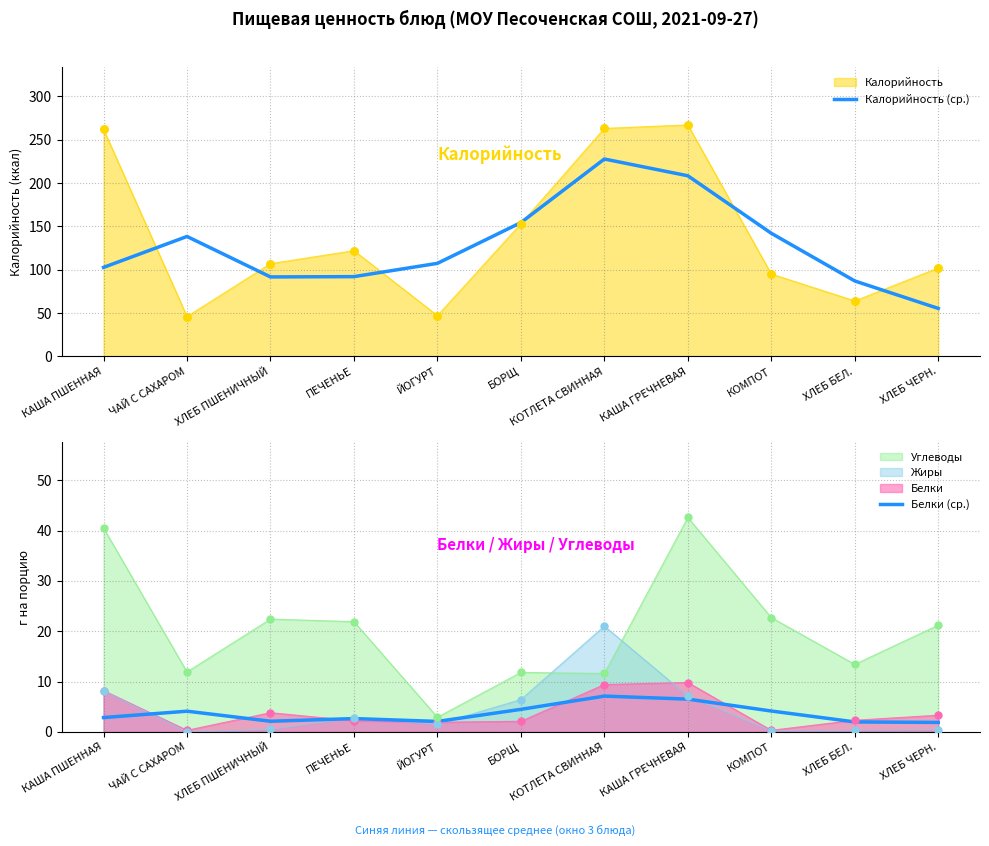

Which series has the largest total across all categories?

Калорийность (ср.)